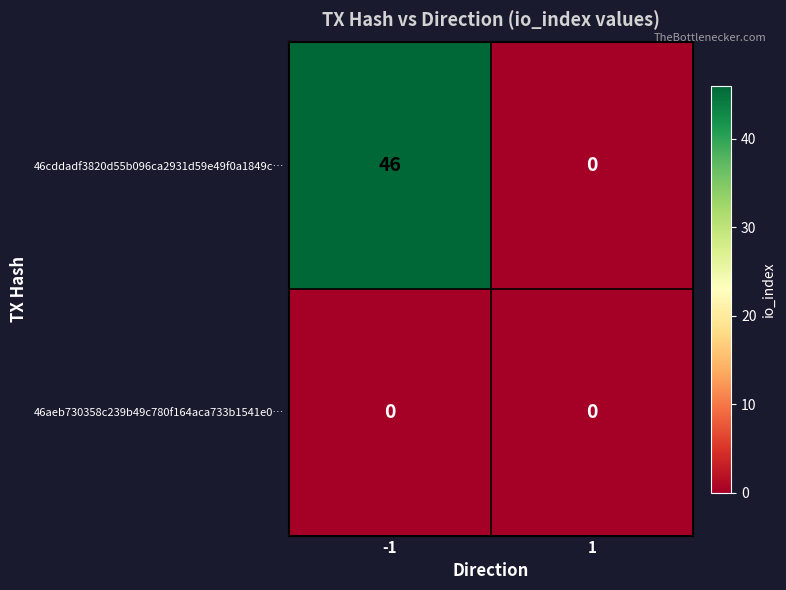

How many data points does each series have?

2